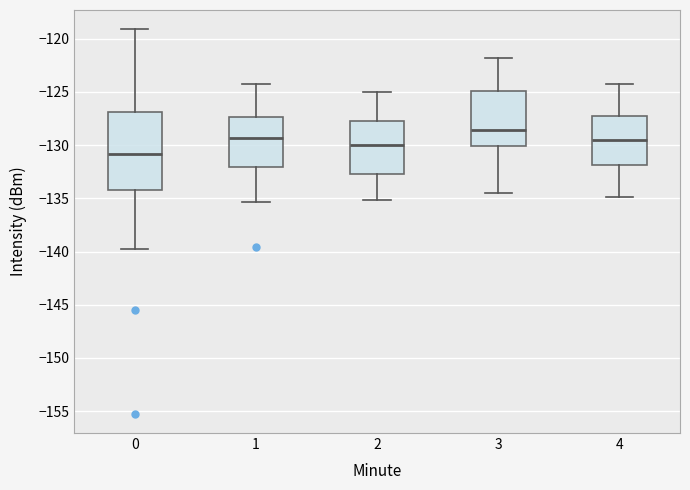

Where does the upper whisker of the box at x = 4 end on the y-axis? The values are not printed on the chart, so give them approximately, as read against the axis.

-124.0